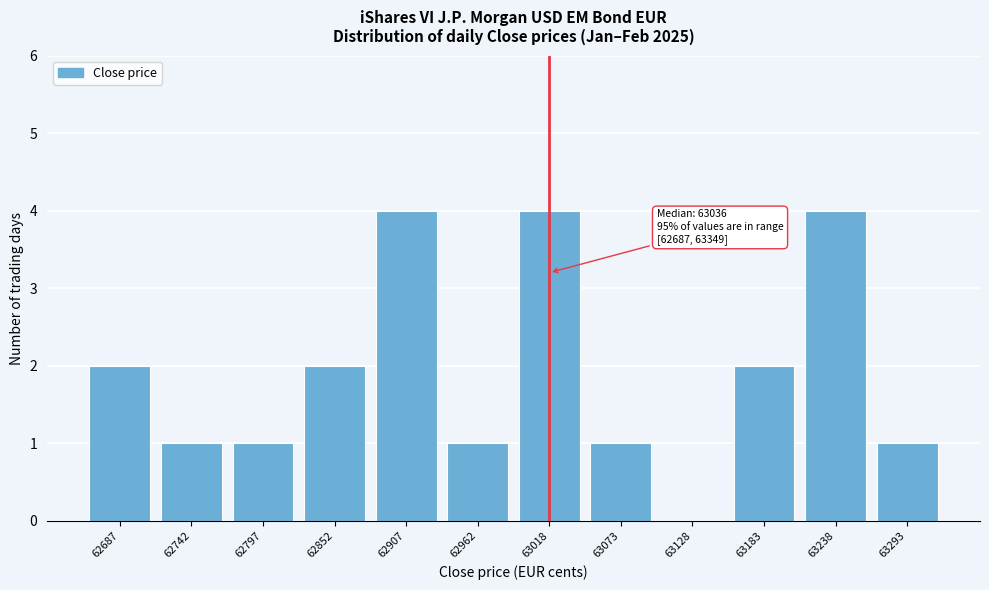

Reading right to left, what are all the values shown in this chart?

63293=1	63238=4	63183=2	63128=0	63073=1	63018=4	62962=1	62907=4	62852=2	62797=1	62742=1	62687=2